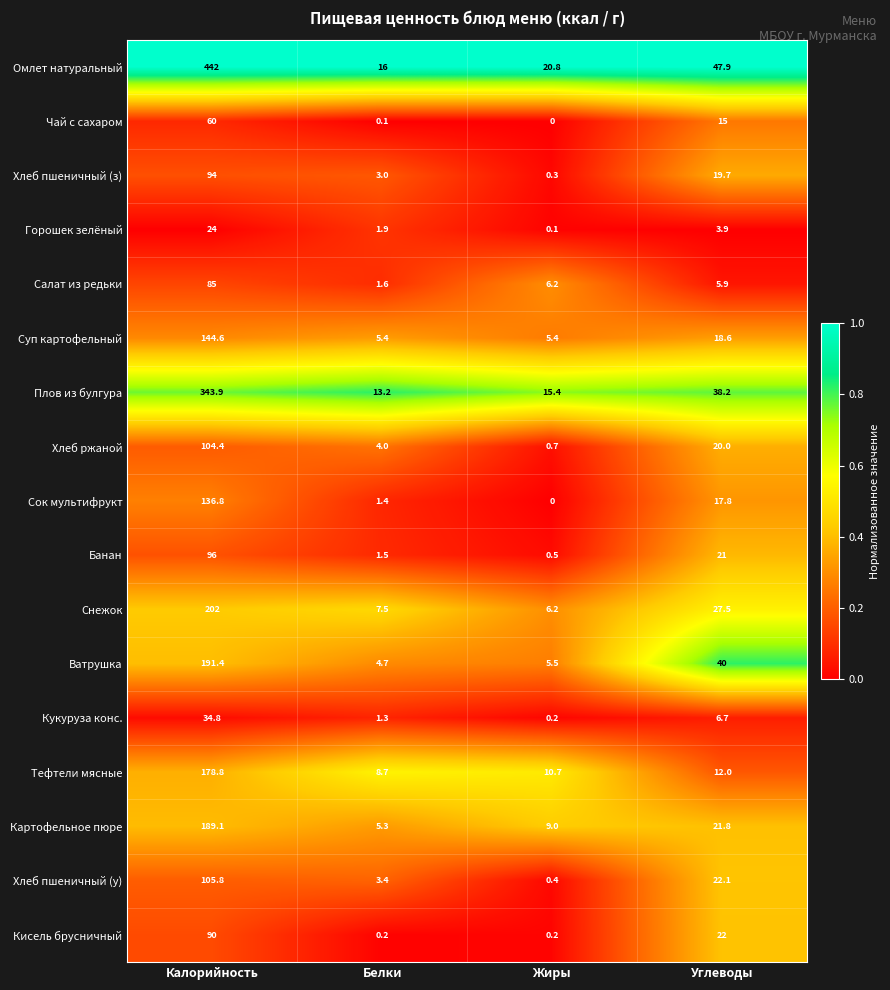

The value of Омлет натуральный at Углеводы is 47.9. True or false?

True